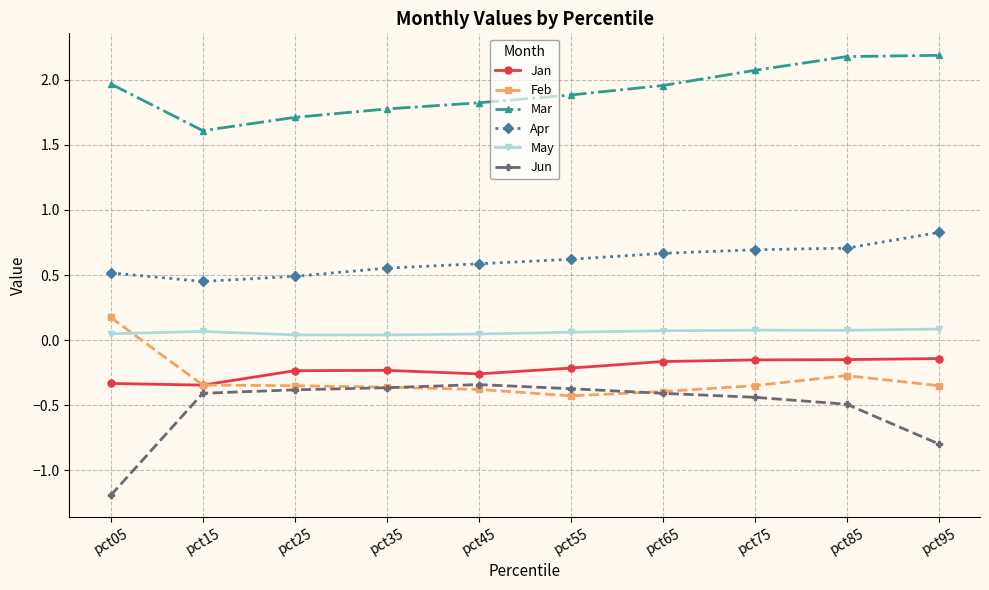

What are all the series names shown in the legend?

Jan, Feb, Mar, Apr, May, Jun